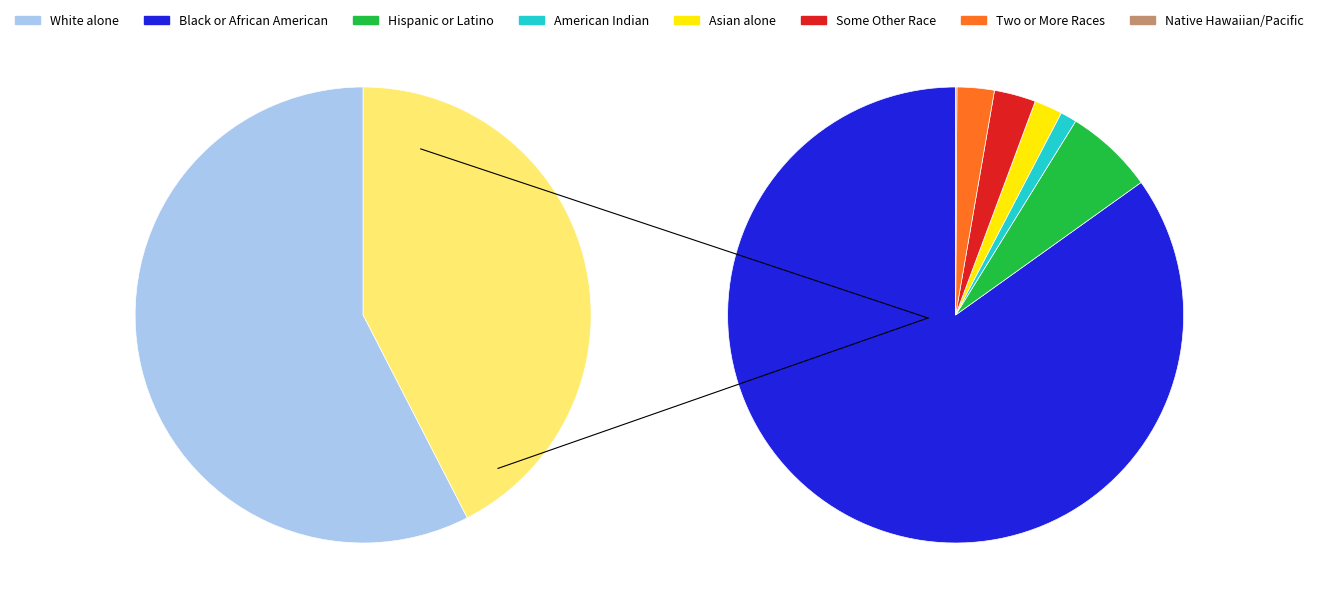

Combined, do American Indian and Alaska Native and Asian alone account for over 50%?

No